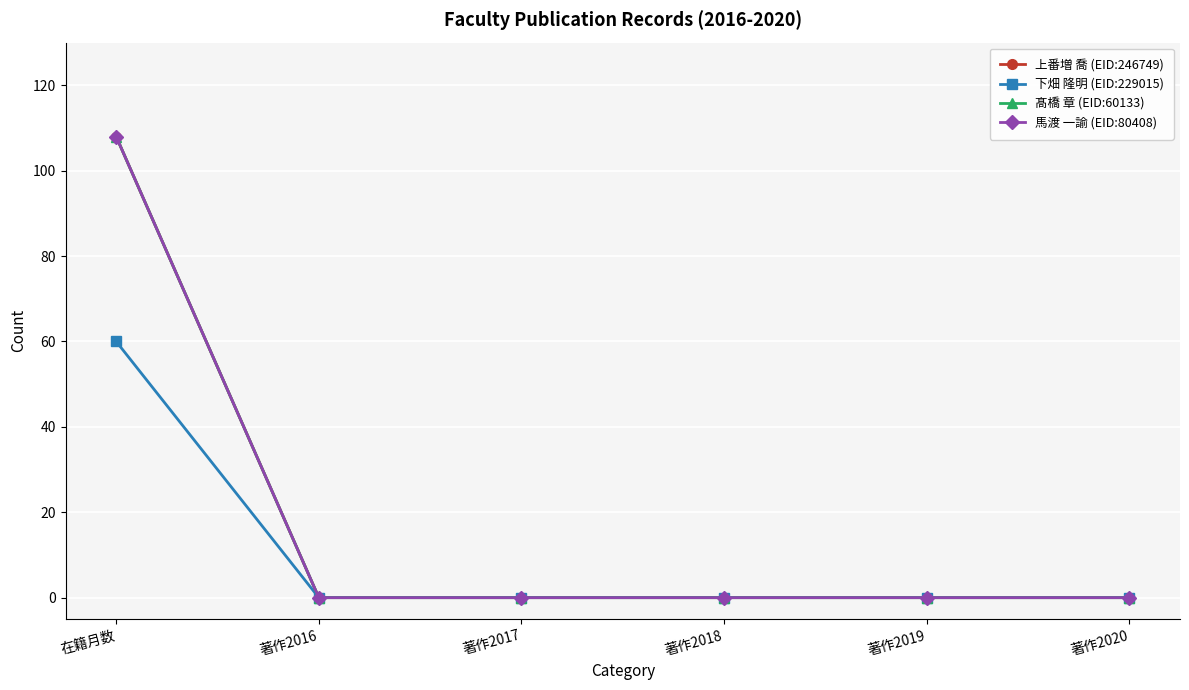

List the labels in order of 馬渡 一諭 (EID:80408) value, smallest first.

著作2016, 著作2017, 著作2018, 著作2019, 著作2020, 在籍月数